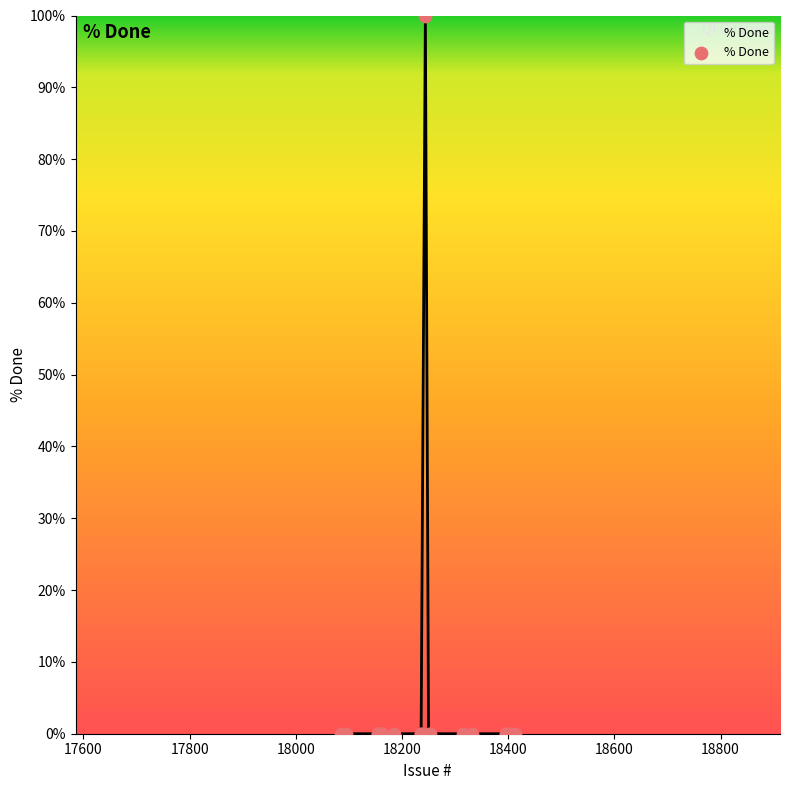

What is the difference between the maximum and minimum values?

100